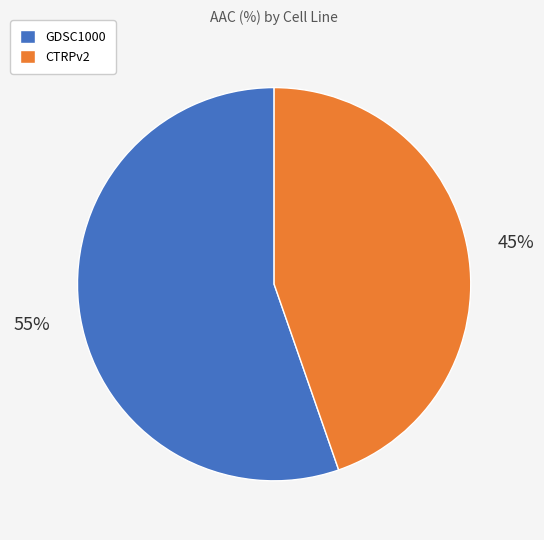

Count the number of slices in the pie.

2